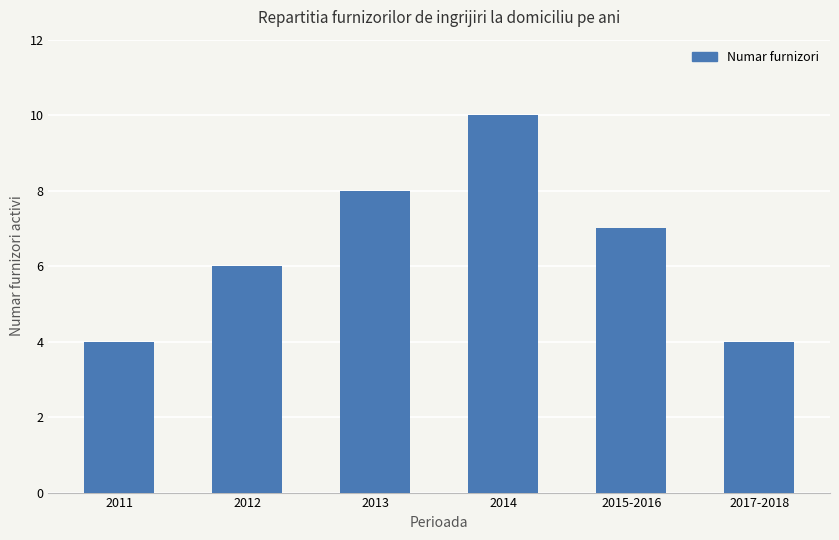

Count the number of categories in the chart.

6